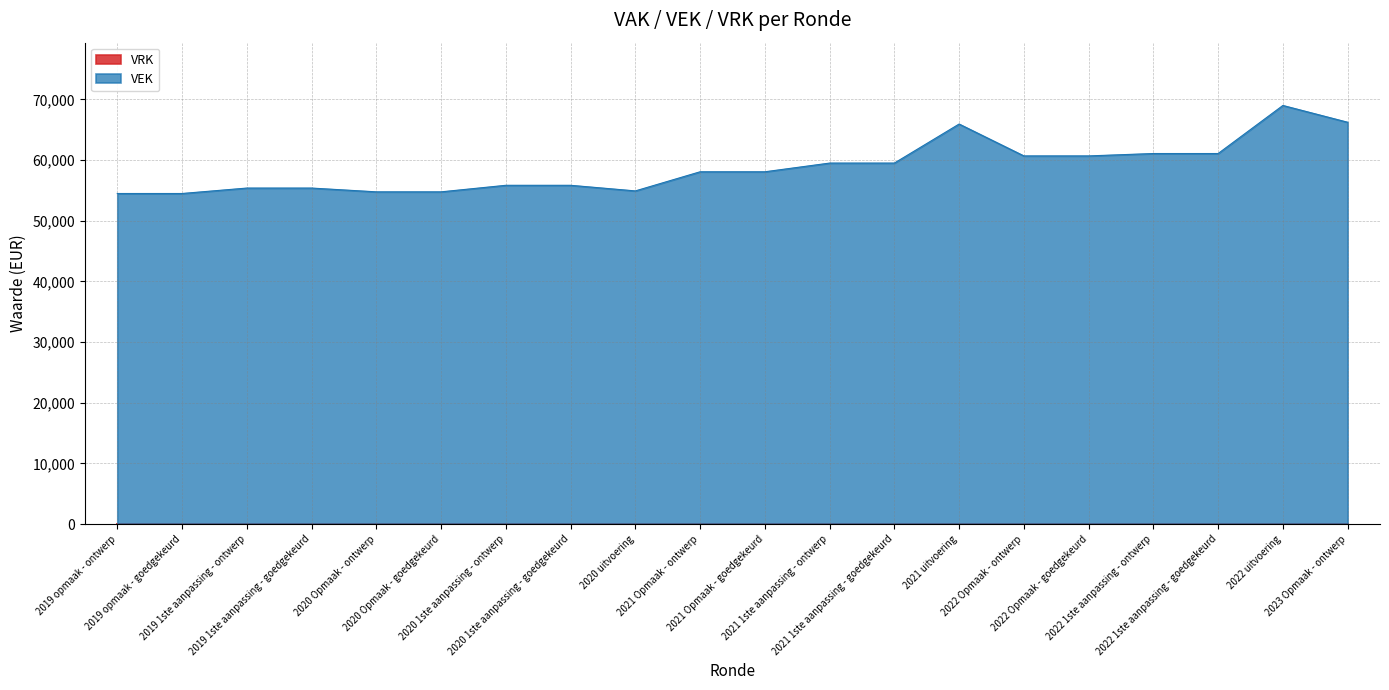

True or false: the data shows 103361 at 2021 1ste aanpassing - goedgekeurd.

False